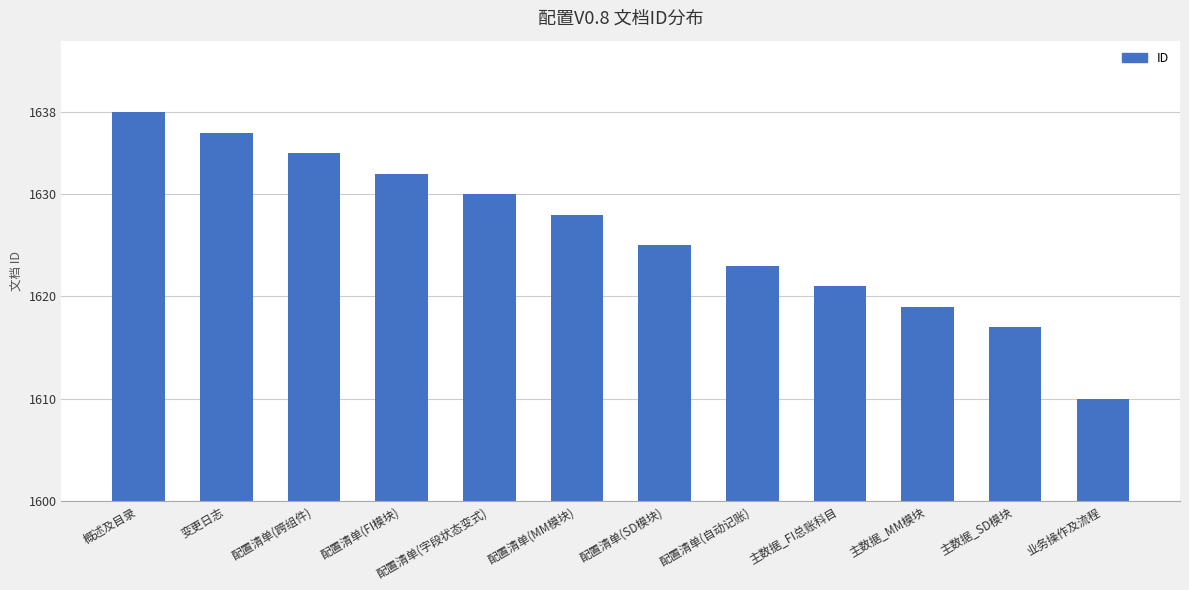

Where does the data first go above 1628?

概述及目录